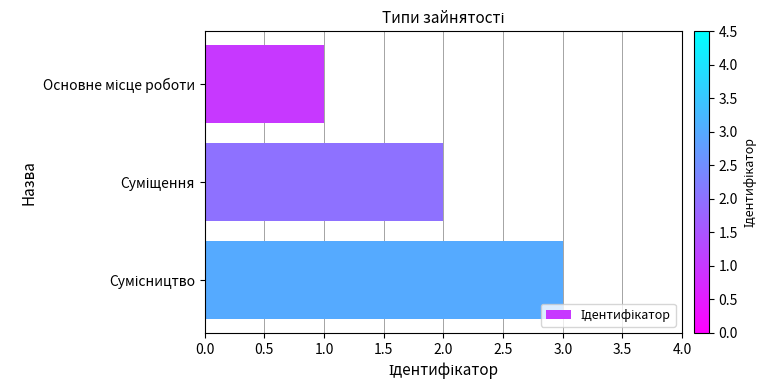

Does the chart contain stacked bars?

No